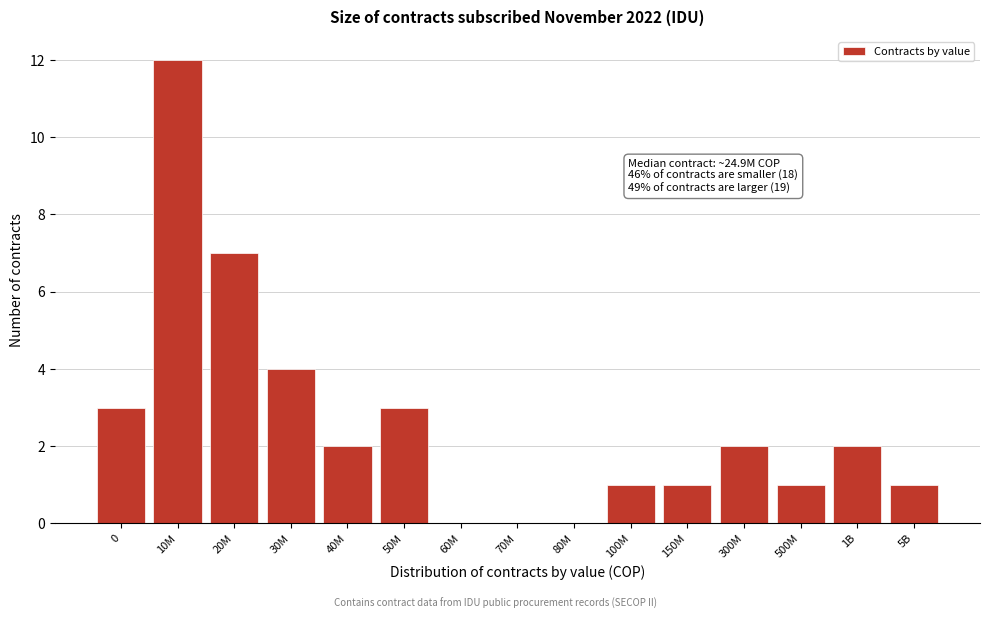

Reading right to left, list all the values displayed in this chart.

5B=1	1B=2	500M=1	300M=2	150M=1	100M=1	80M=0	70M=0	60M=0	50M=3	40M=2	30M=4	20M=7	10M=12	0=3